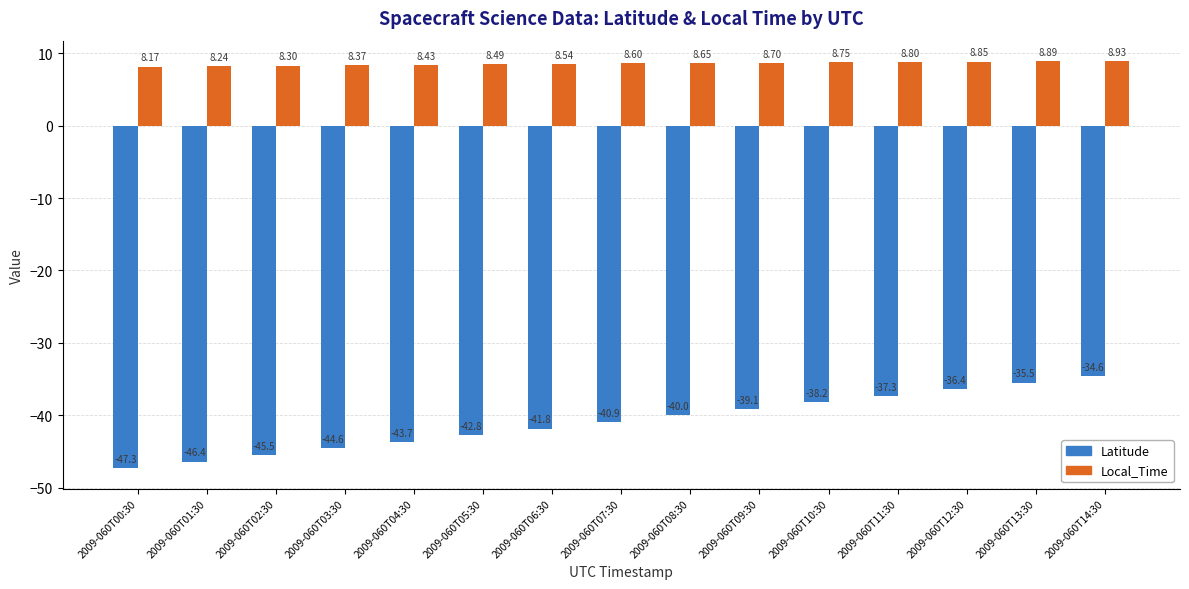

At which label does Latitude reach its minimum?

2009-060T00:30